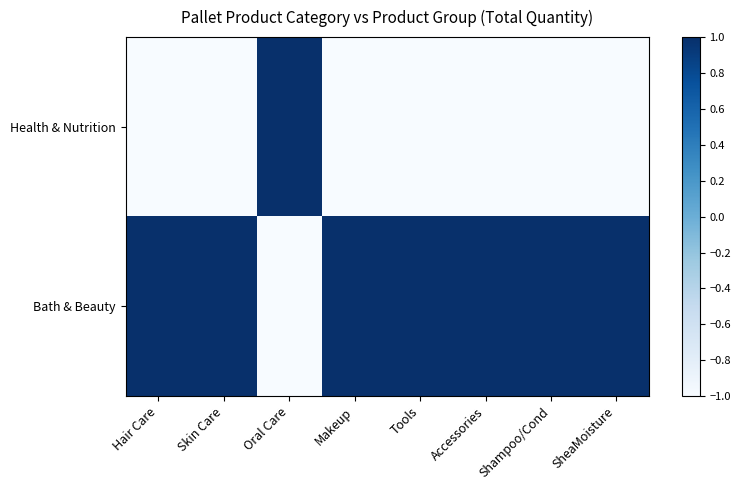

What is the minimum value shown in the chart?

-1